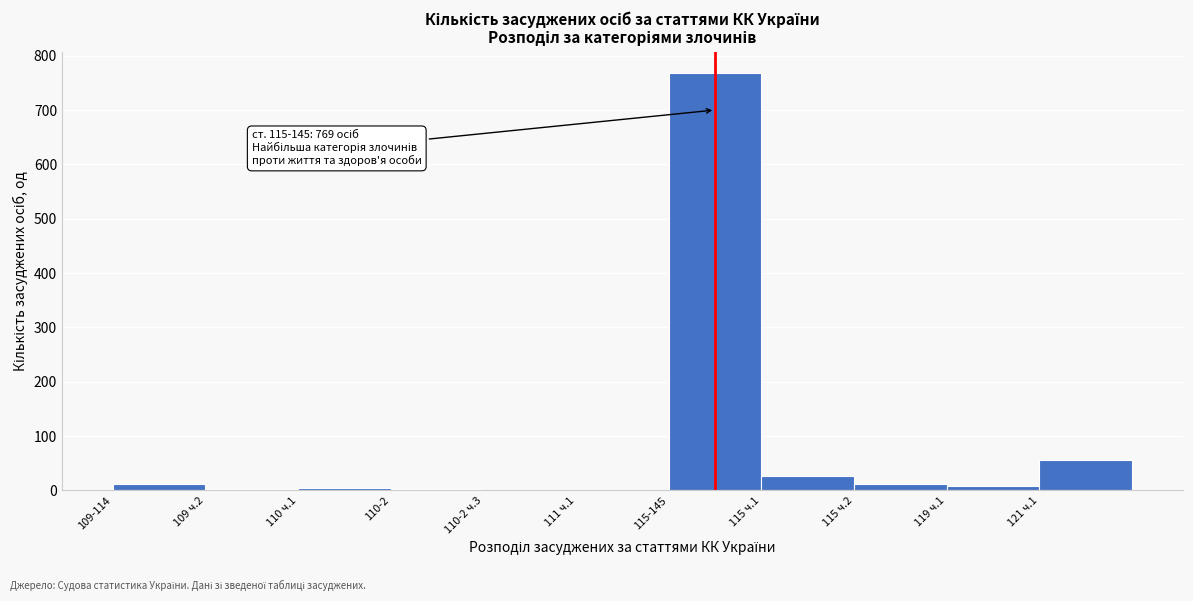

What is the maximum value shown in the chart?

769